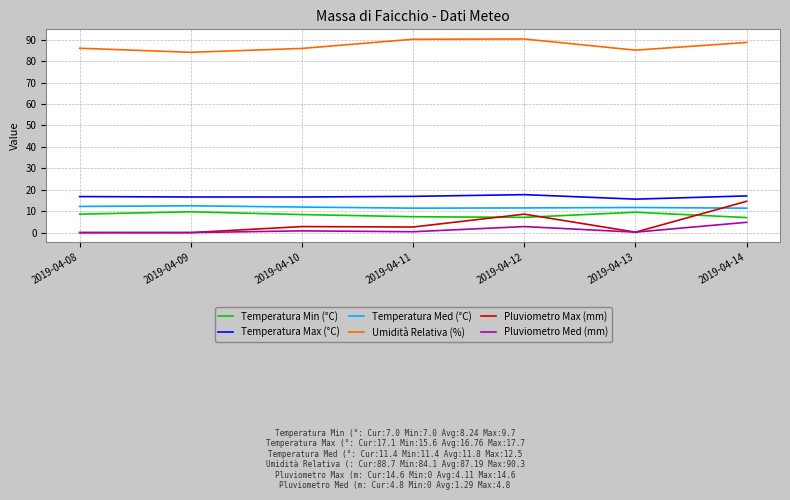

Which series has the widest spread of values?

Pluviometro Max (mm)